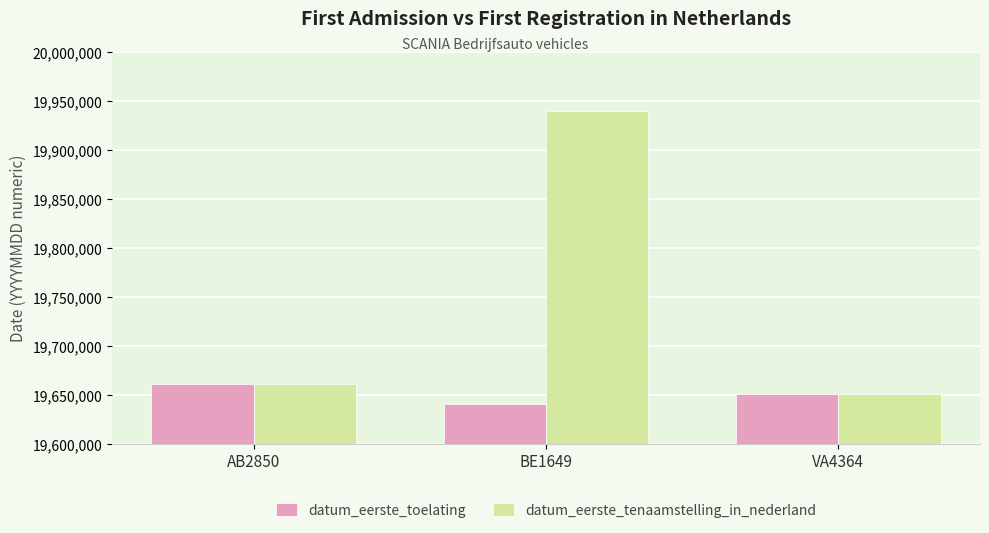

Reading right to left, transcribe all the data shown in this chart.

datum_eerste_toelating: 19650722	19641130	19660805
datum_eerste_tenaamstelling_in_nederland: 19650722	19940427	19660805